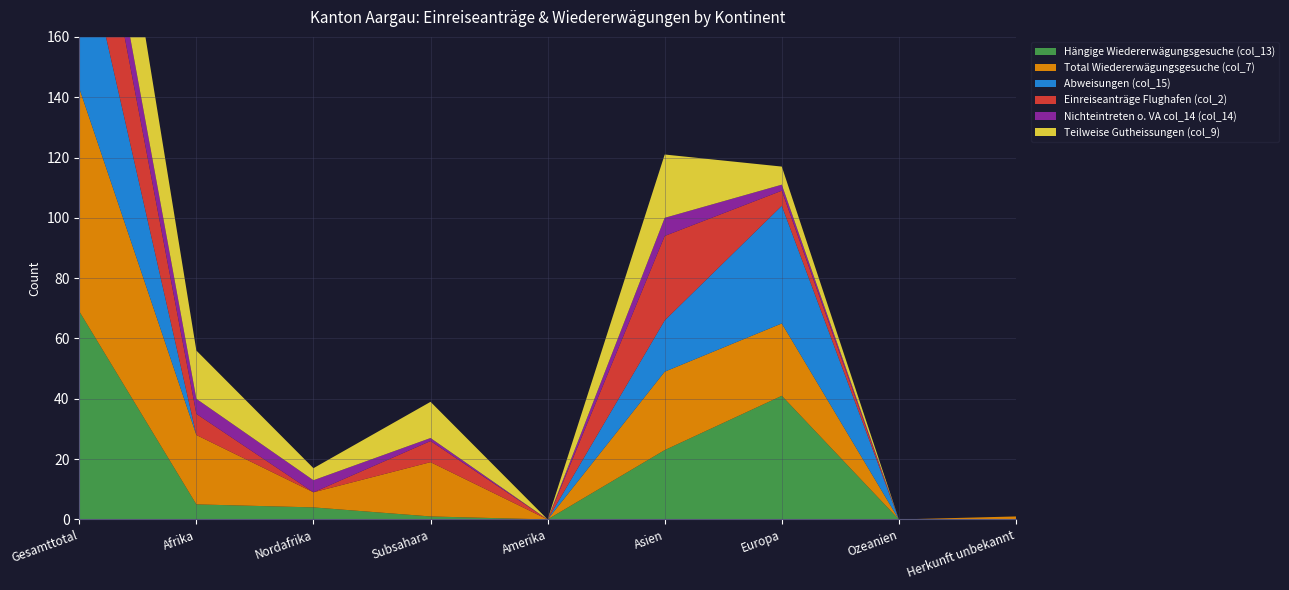

Reading right to left, what are all the values shown in this chart?

Hängige Wiedererwägungsgesuche (col_13): 0	0	41	23	0	1	4	5	69
Total Wiedererwägungsgesuche (col_7): 1	0	24	26	0	18	5	23	74
Abweisungen (col_15): 0	0	39	17	0	0	0	0	56
Einreiseanträge Flughafen (col_2): 0	0	5	28	0	7	0	7	40
Nichteintreten o. VA col_14 (col_14): 0	0	2	6	0	1	4	5	13
Teilweise Gutheissungen (col_9): 0	0	6	21	0	12	4	16	43